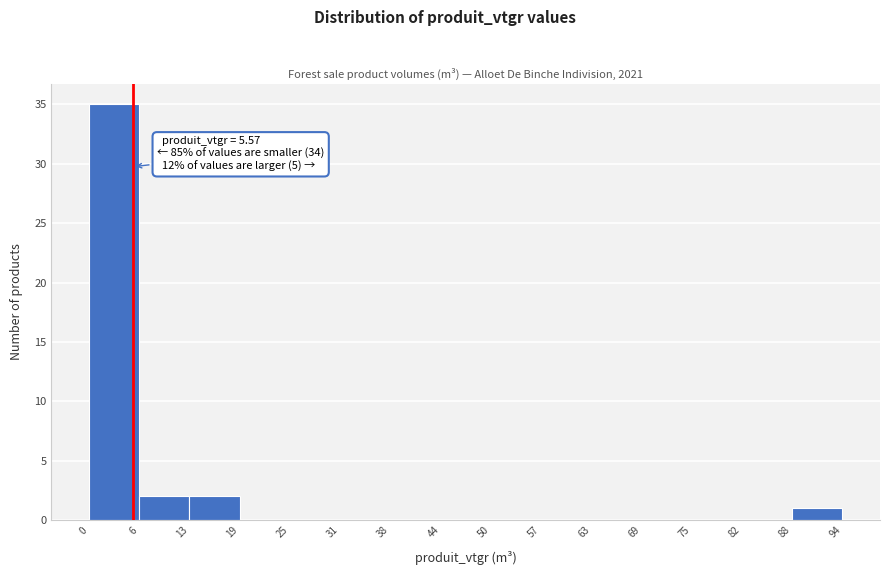

Over which range of the x-axis is the bar tallest?

0 to 6